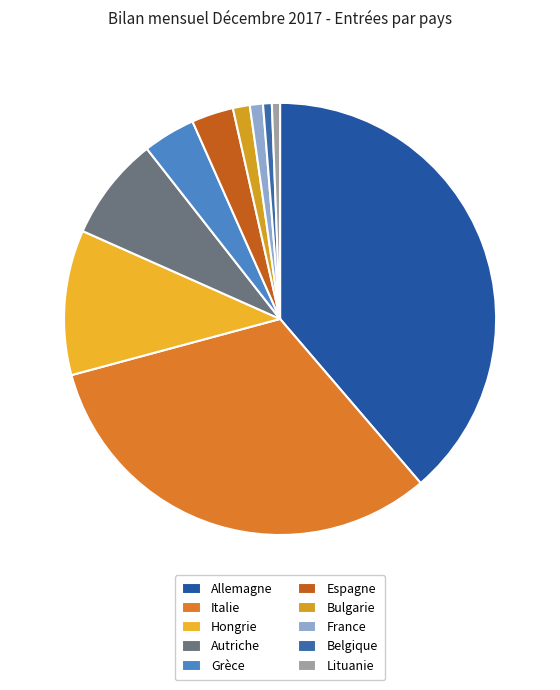

Which has a higher value, Espagne or Autriche?

Autriche